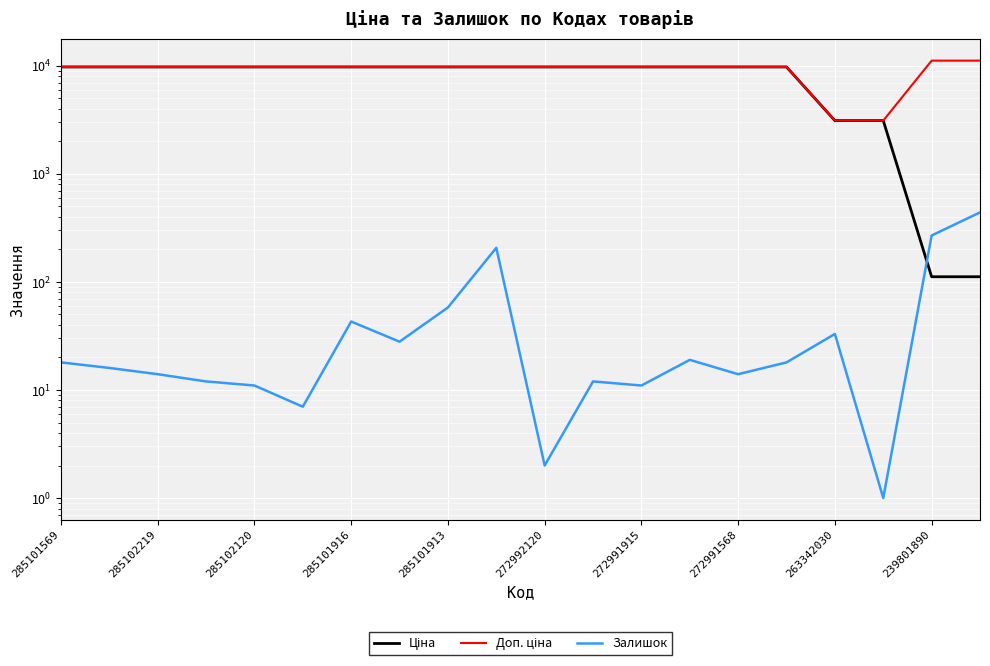

The value of Ціна at 15 is 4044.2. True or false?

False